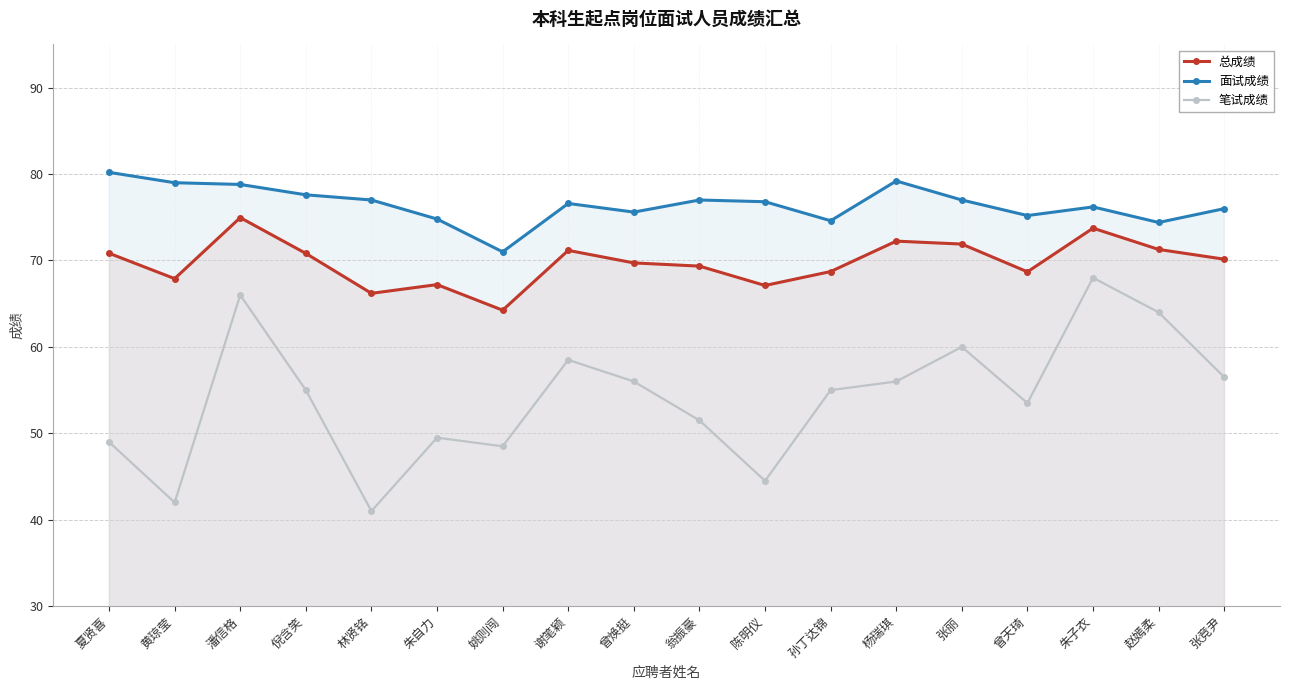

What is the difference between the maximum and minimum values in the 笔试成绩 series?

27.0